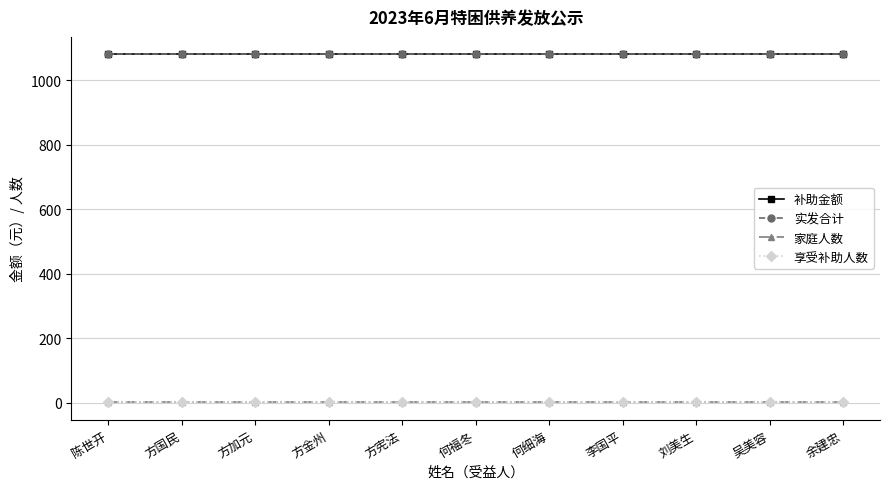

Is it true that 享受补助人数 equals 1 at 方金州?

True